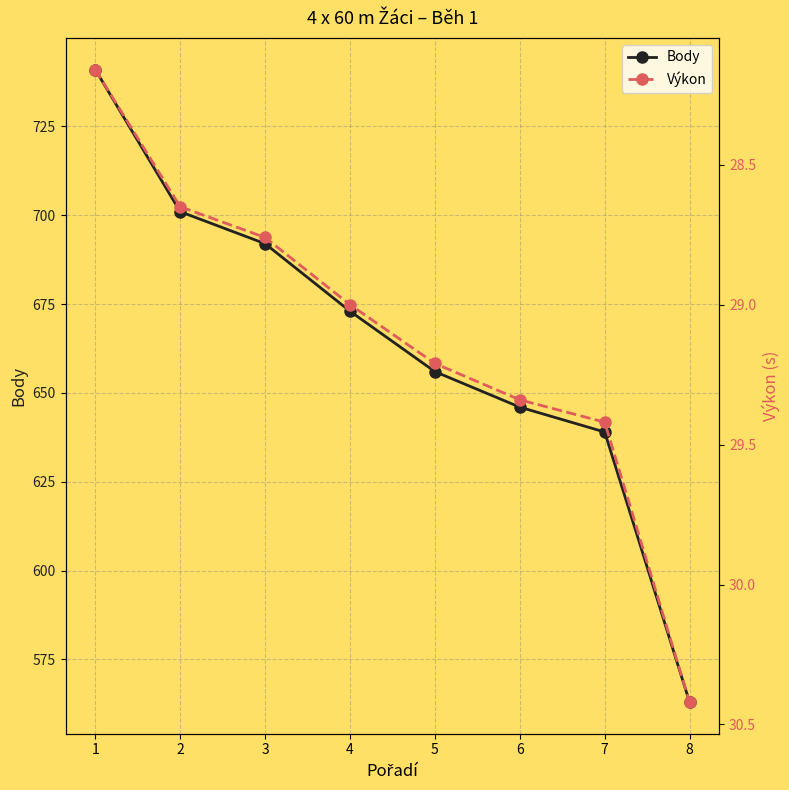

How many data points in Body are less than 673?

4